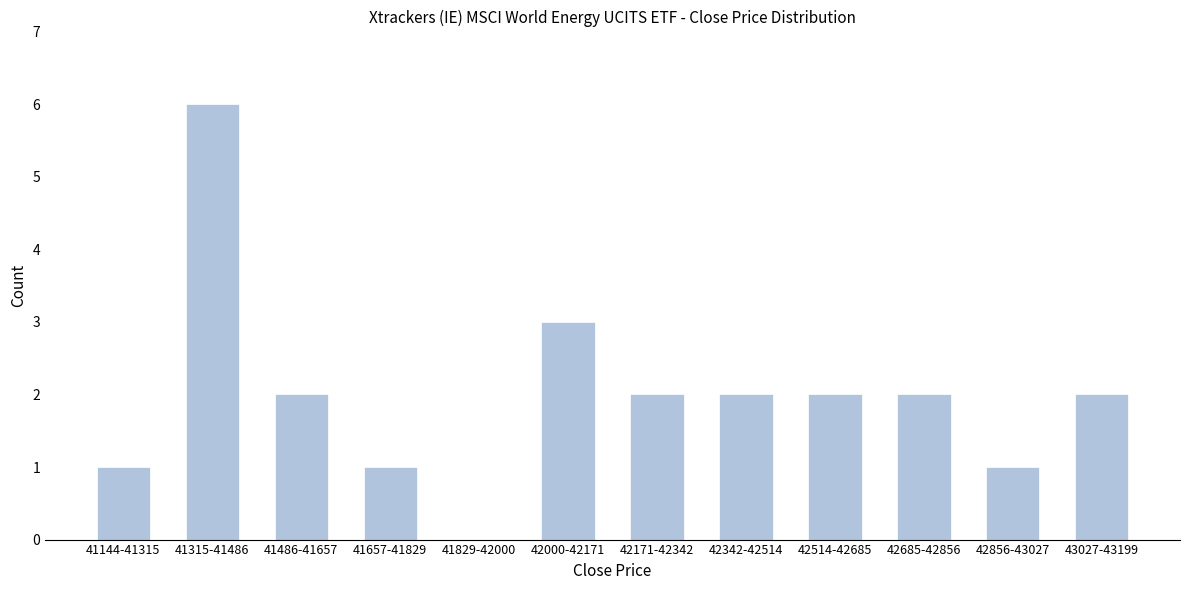

Reading left to right, extract all data points from this chart.

41144-41315=1	41315-41486=6	41486-41657=2	41657-41829=1	41829-42000=0	42000-42171=3	42171-42342=2	42342-42514=2	42514-42685=2	42685-42856=2	42856-43027=1	43027-43199=2